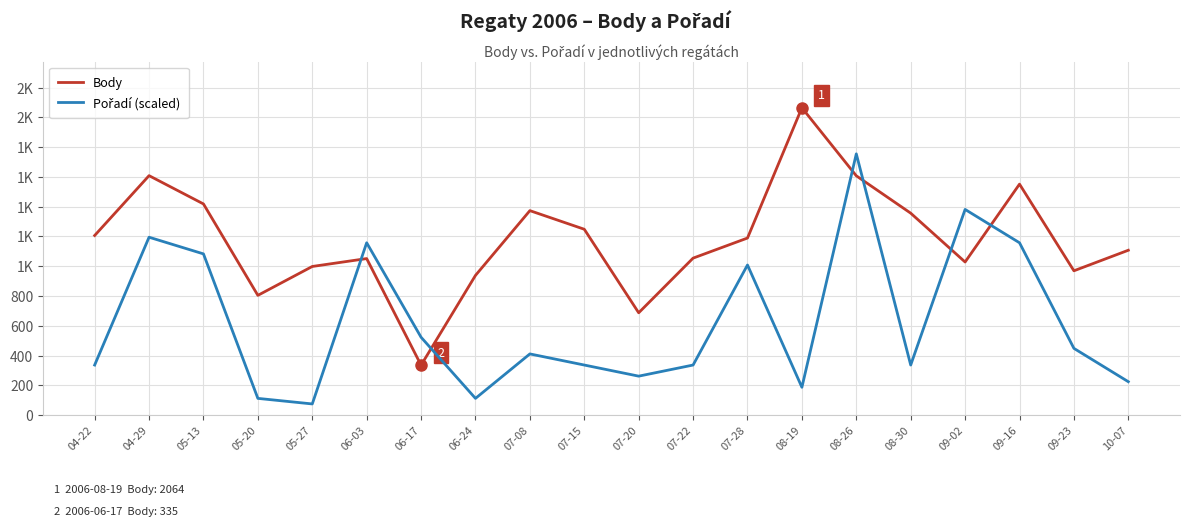

Does the chart display data point markers on the line(s)?

No